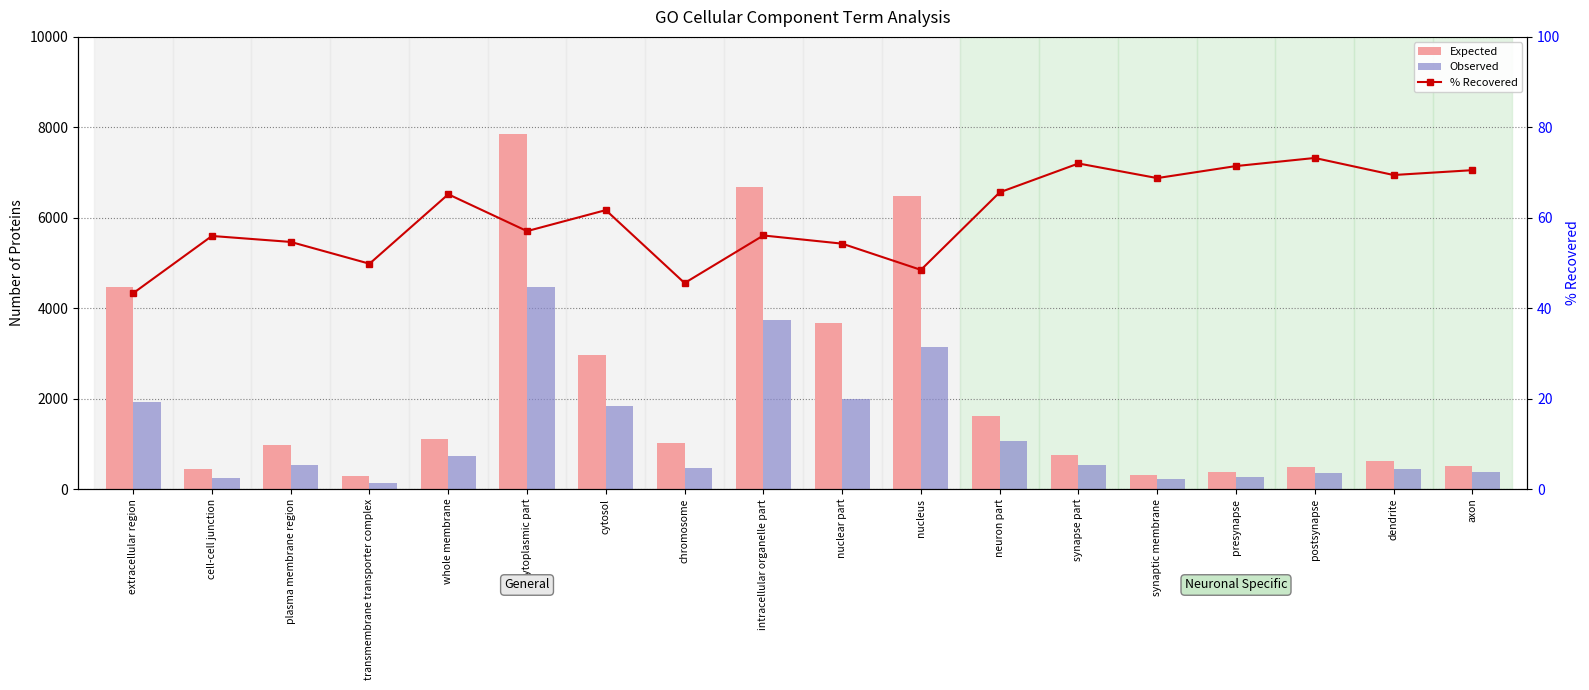

What is the difference between the second highest and second lowest values in the Expected series?

6359.0